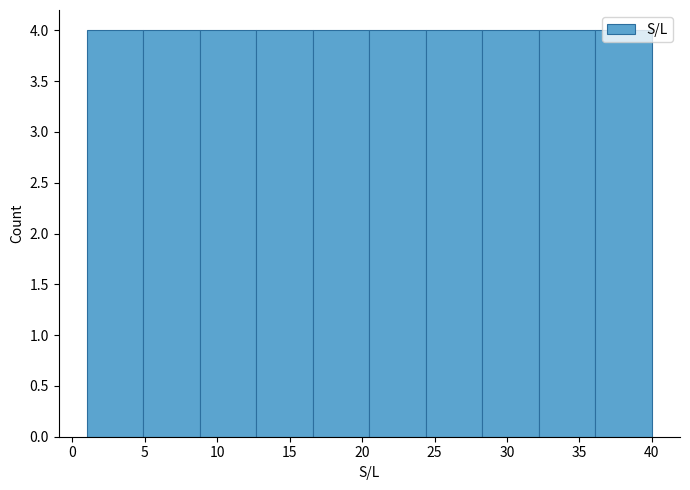

Reading left to right, transcribe this chart: for each bar, give the range it covers on the x-axis and its height. Neither the bar edges nor the heights are printed on the chart, so give them approximately, as read against the axes.

1.0 to 4.9: 4
4.9 to 8.8: 4
8.8 to 12.7: 4
12.7 to 16.6: 4
16.6 to 20.5: 4
20.5 to 24.4: 4
24.4 to 28.3: 4
28.3 to 32.2: 4
32.2 to 36.1: 4
36.1 to 40.0: 4